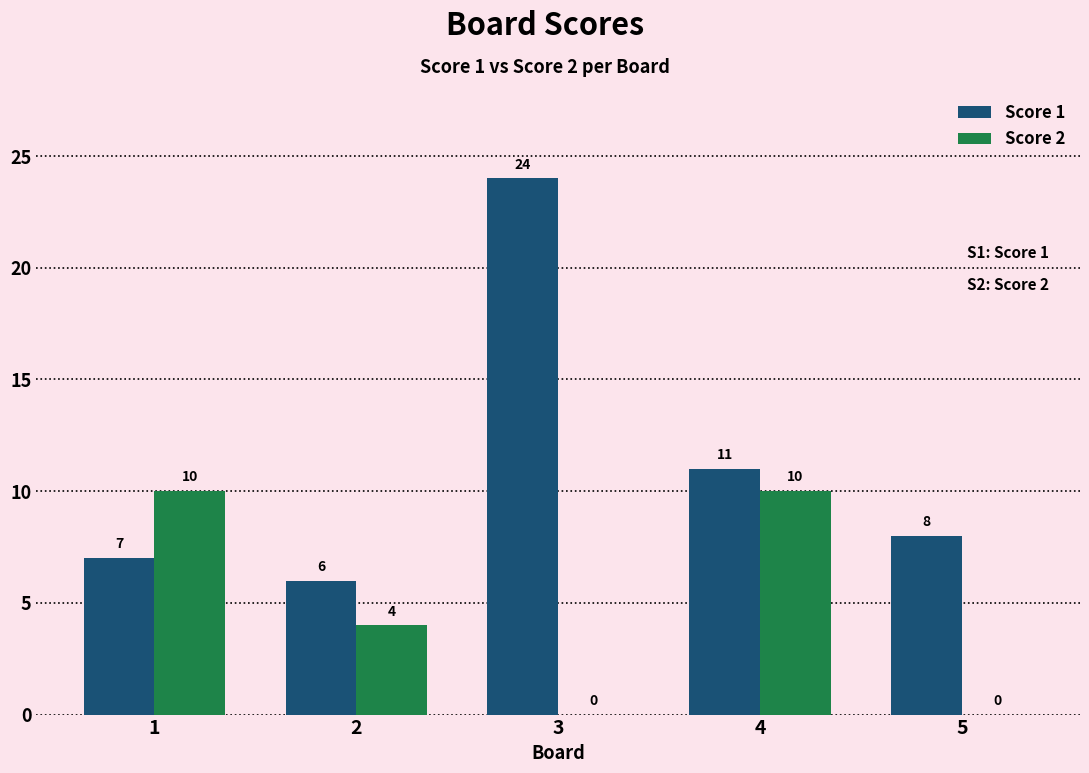

Which series changed the most between 1 and 5?

Score 2